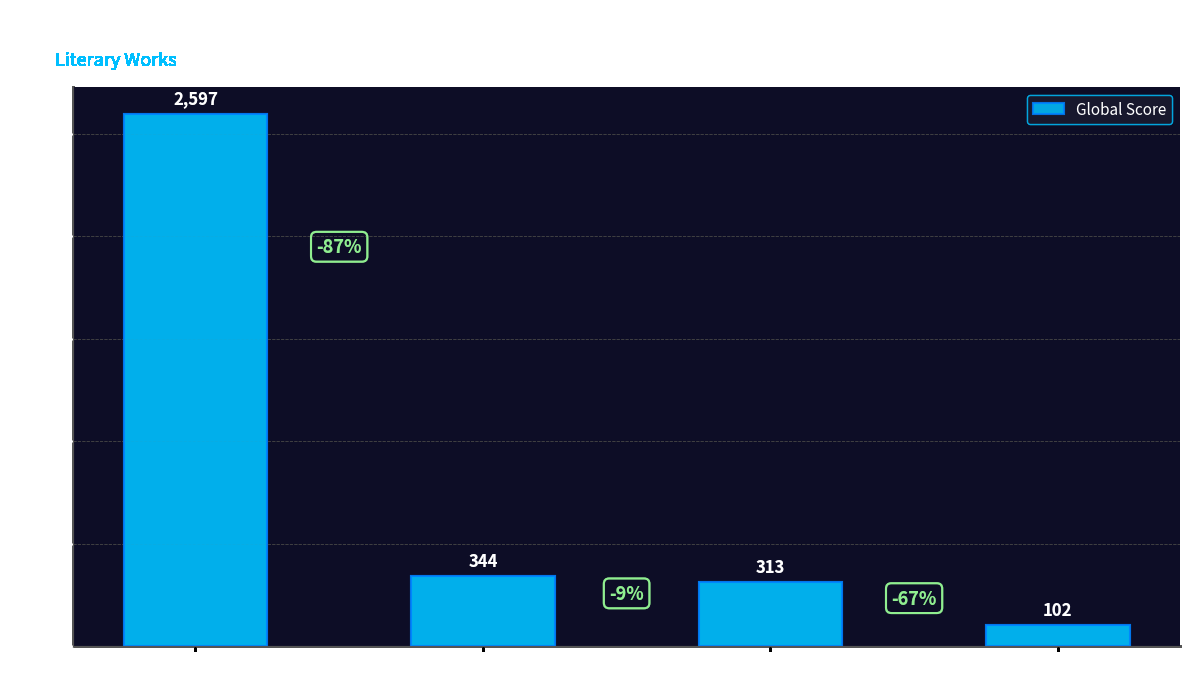

What is the label of the 2nd bar from the left?

Charles Perrault